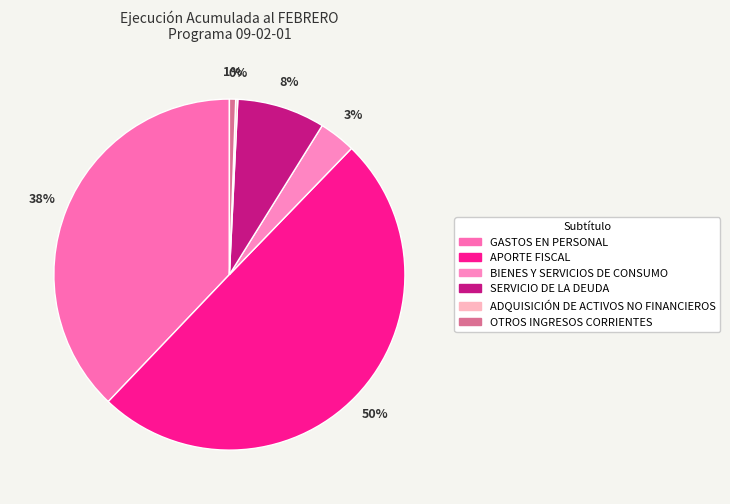

The BIENES Y SERVICIOS DE CONSUMO slice represents 3% of the pie. True or false?

True